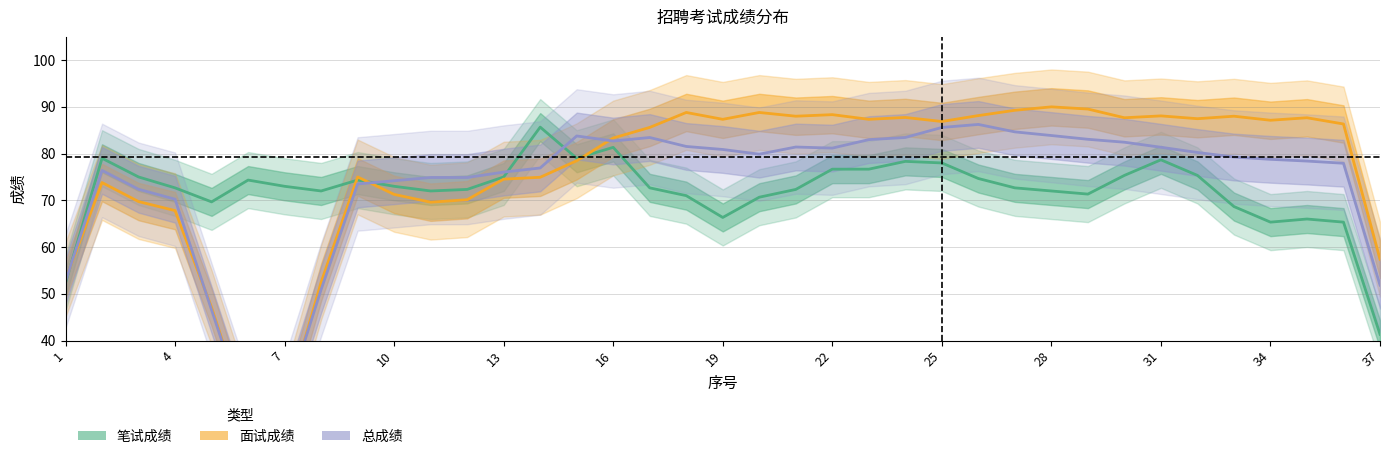

How many interior local valleys does the 笔试成绩 series have?

8